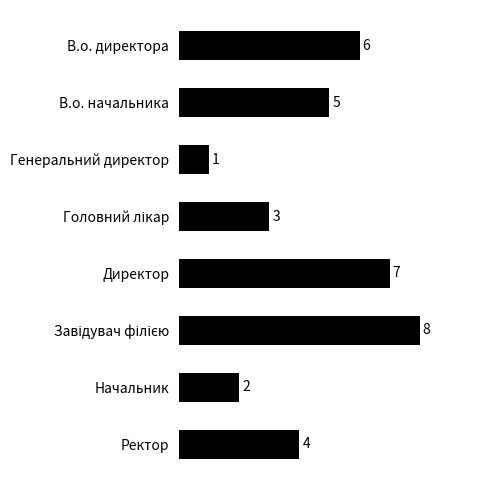

What is the value of the 3rd bar from the top?

1